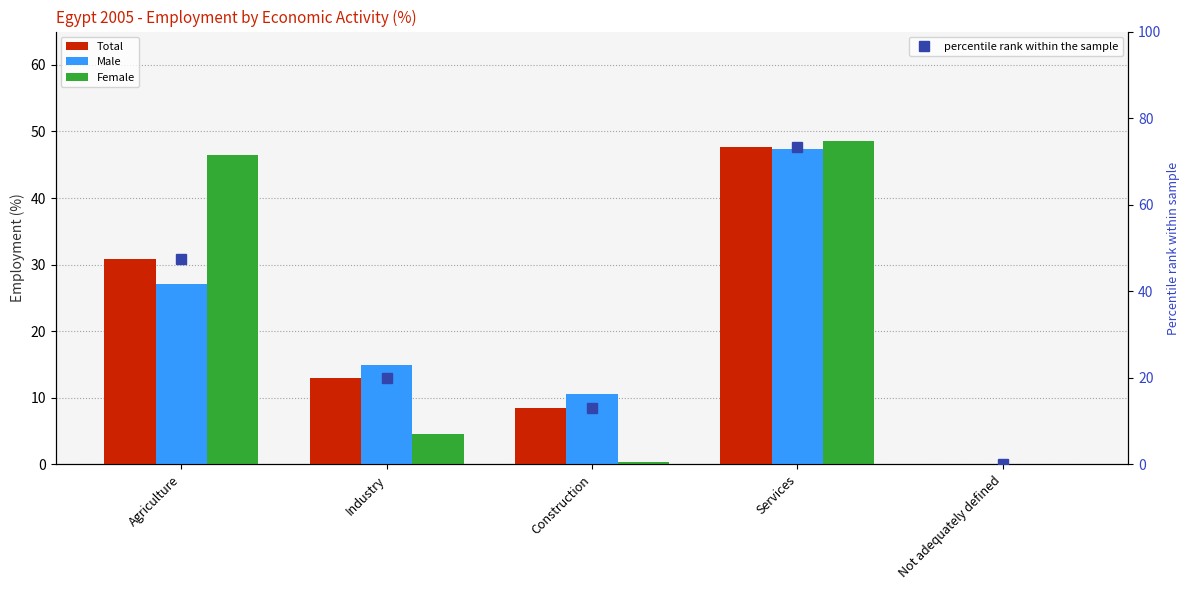

What position from the right is Not adequately defined?

1